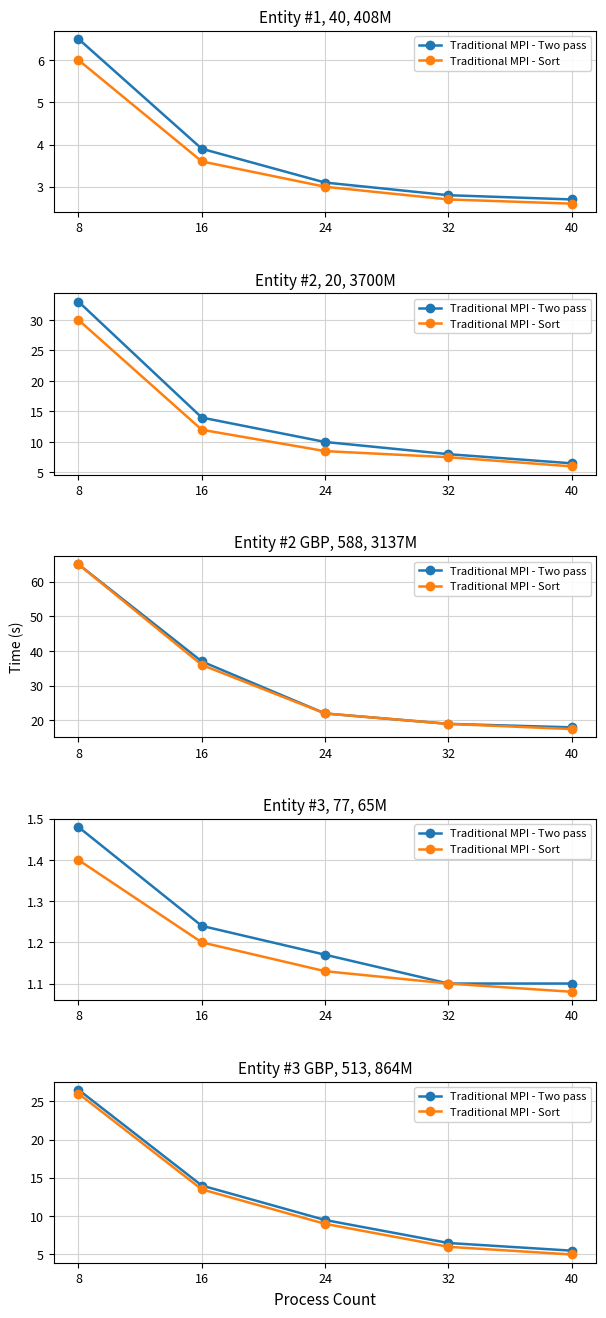

What is the sum of all Traditional MPI - Sort values?

59.5